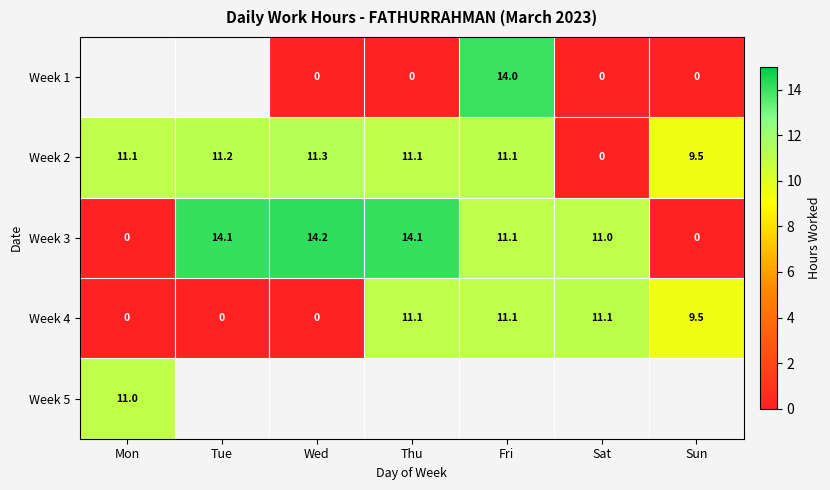

True or false: Week 2 has a value of 2.8 at Wed.

False